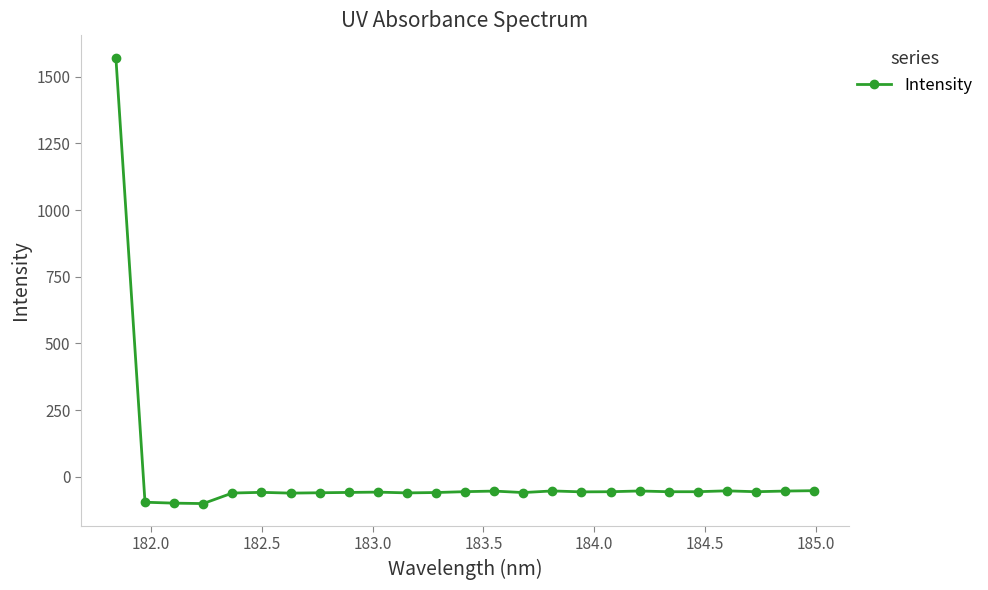

What is the sum of all values?

96.7